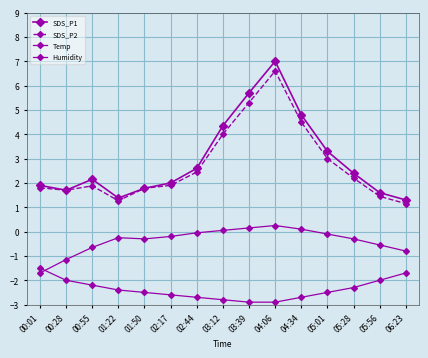

How many data points does each series have?

15